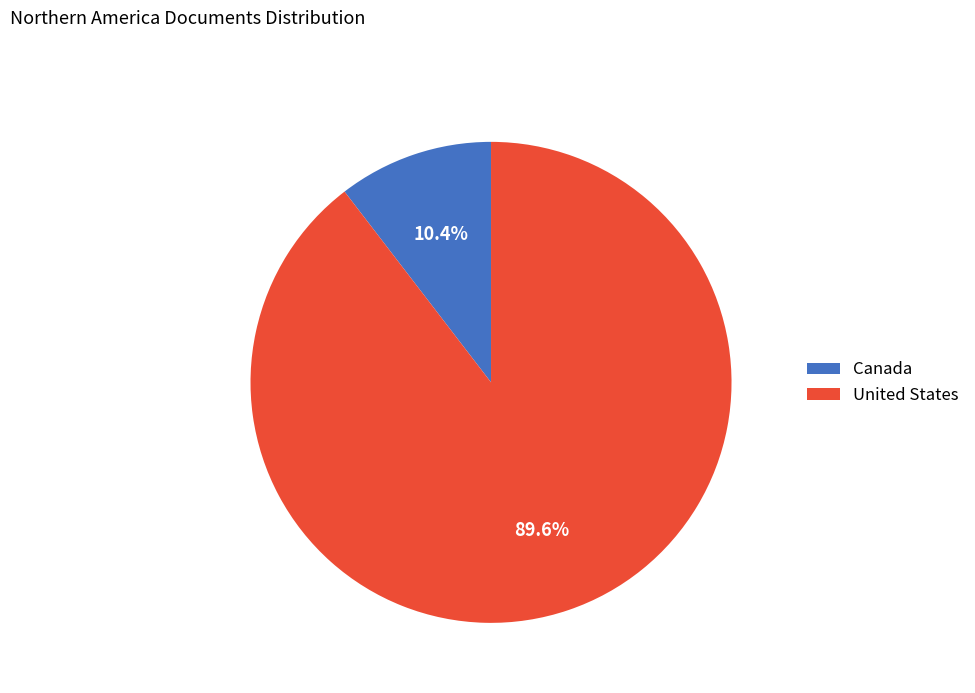

Is it true that Canada is 5% of the pie?

False